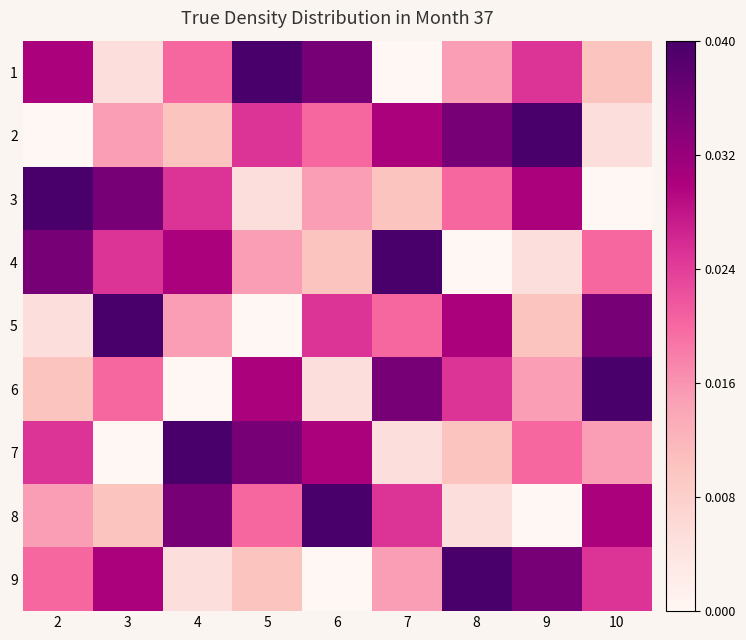

Reading left to right, extract all data points from this chart.

1: 2=0.0	3=0.0	4=0.0	5=0.0	6=0.0	7=0.0	8=0.0	9=0.0	10=0.0
2: 2=0.0	3=0.0	4=0.0	5=0.0	6=0.0	7=0.0	8=0.0	9=0.0	10=0.0
3: 2=0.0	3=0.0	4=0.0	5=0.0	6=0.0	7=0.0	8=0.0	9=0.0	10=0.0
4: 2=0.0	3=0.0	4=0.0	5=0.0	6=0.0	7=0.0	8=0.0	9=0.0	10=0.0
5: 2=0.0	3=0.0	4=0.0	5=0.0	6=0.0	7=0.0	8=0.0	9=0.0	10=0.0
6: 2=0.0	3=0.0	4=0.0	5=0.0	6=0.0	7=0.0	8=0.0	9=0.0	10=0.0
7: 2=0.0	3=0.0	4=0.0	5=0.0	6=0.0	7=0.0	8=0.0	9=0.0	10=0.0
8: 2=0.0	3=0.0	4=0.0	5=0.0	6=0.0	7=0.0	8=0.0	9=0.0	10=0.0
9: 2=0.0	3=0.0	4=0.0	5=0.0	6=0.0	7=0.0	8=0.0	9=0.0	10=0.0